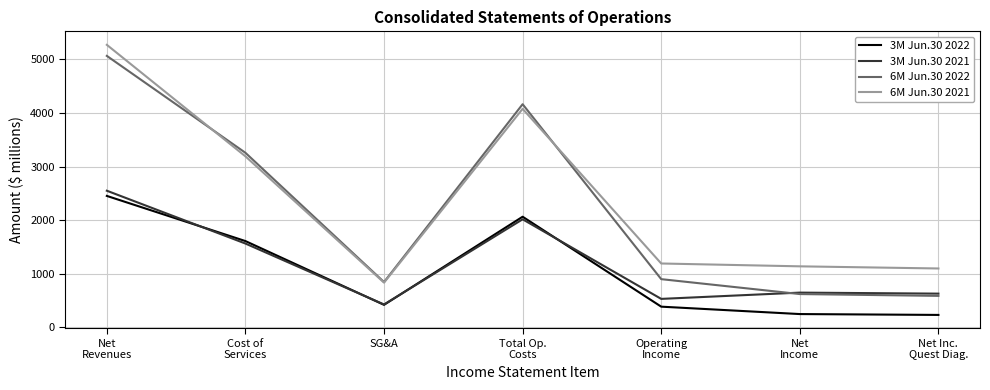

Count the number of categories in the chart.

7